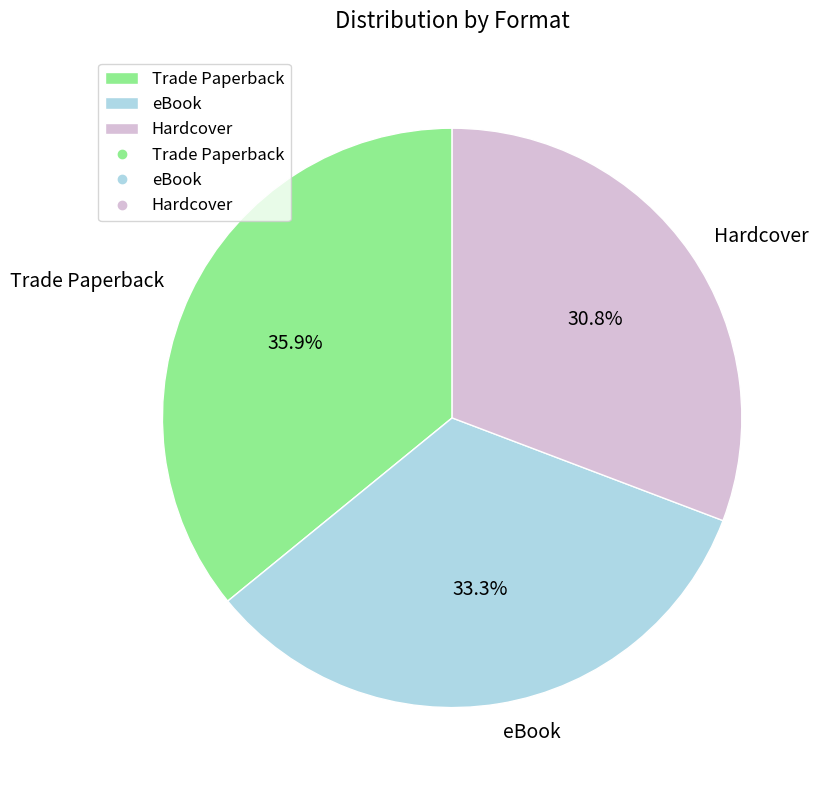

Does eBook account for over 50% of the chart?

No